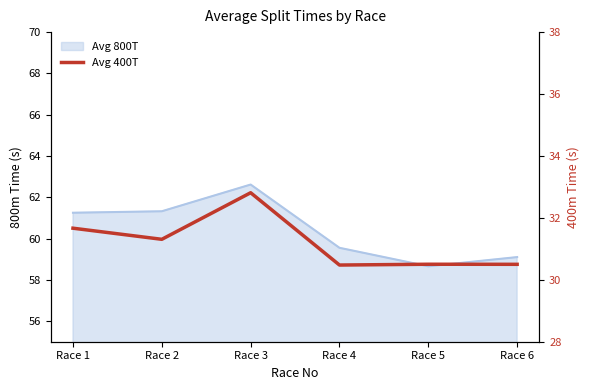

Between Race 5 and Race 2, which is larger?

Race 2